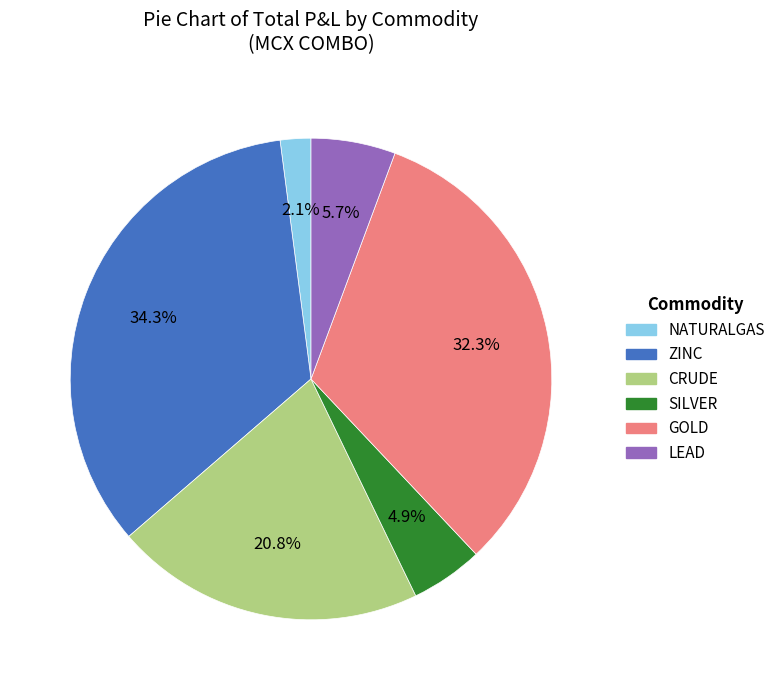

How many segments does this pie chart have?

6